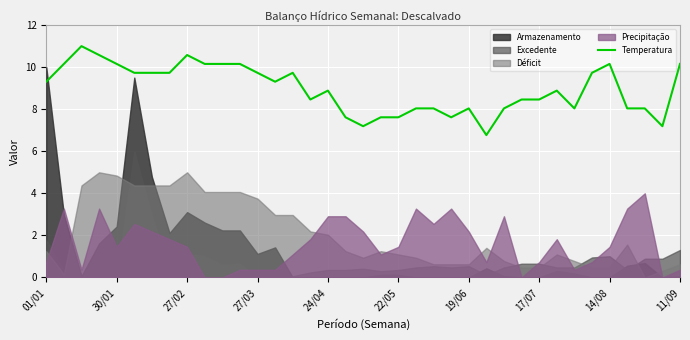

True or false: there are more than 2 points higher than both neighbors.

True